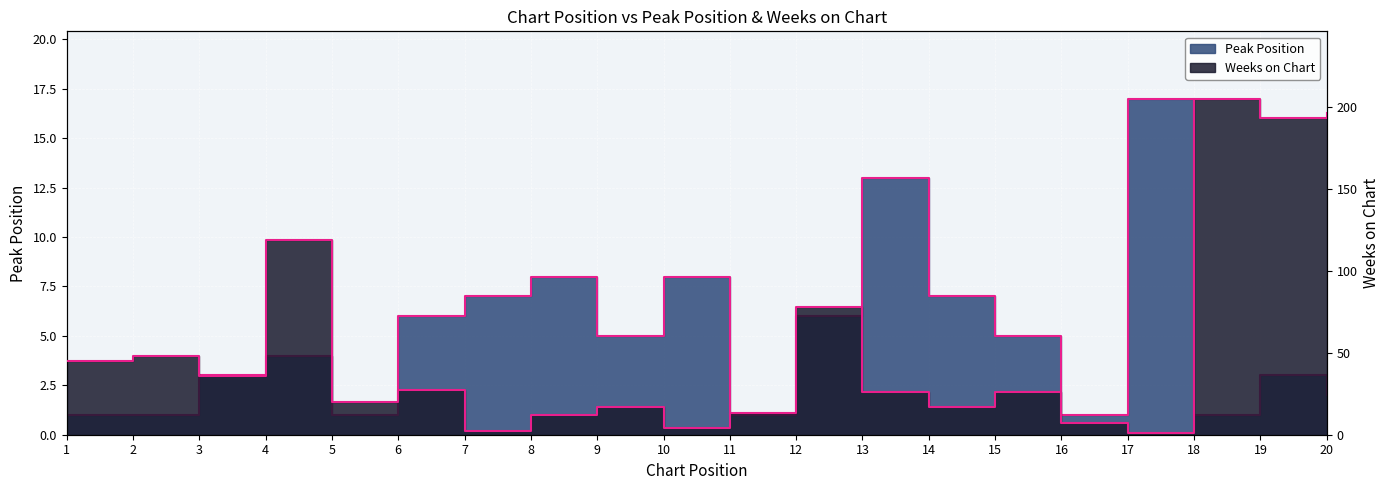

Which has a higher value, 13 or 17?

17